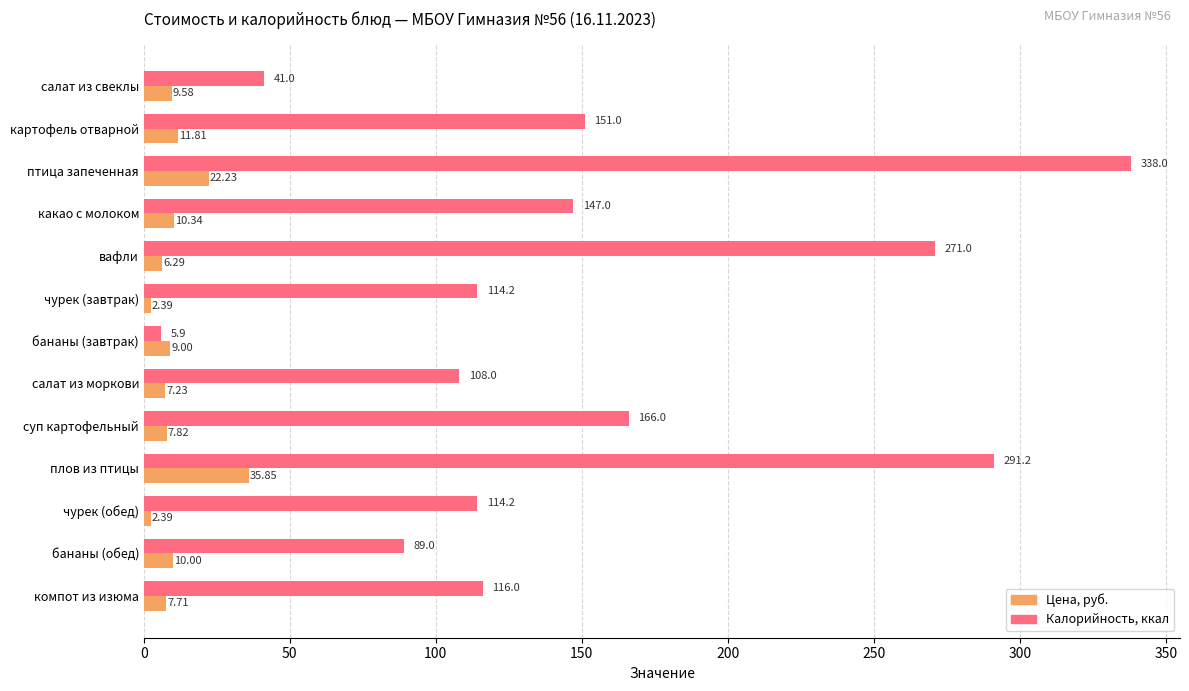

Rank the series by their maximum value, from lowest to highest.

Цена, руб., Калорийность, ккал